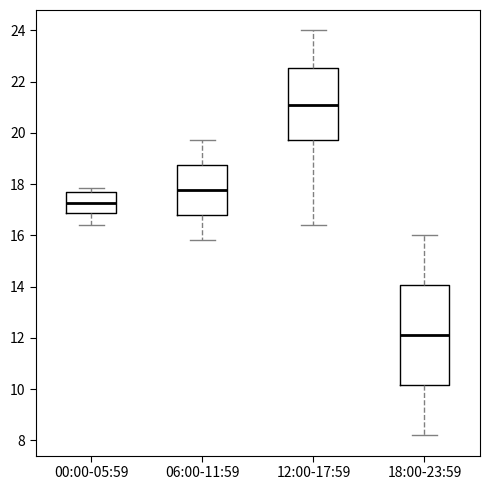

Which box is the tallest, from its lower edge to its upper edge?

18:00-23:59